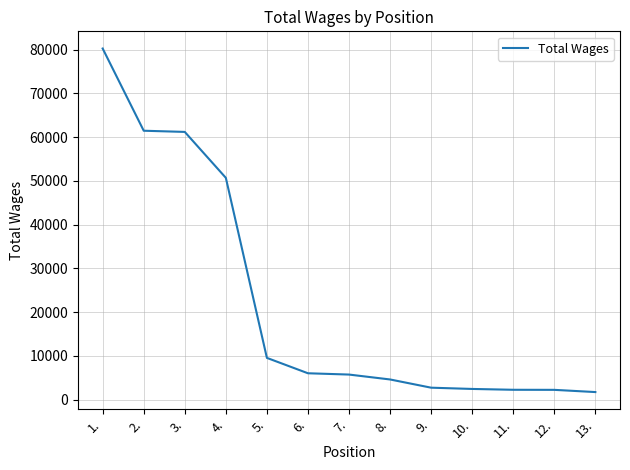

How many lines are shown in the chart?

1